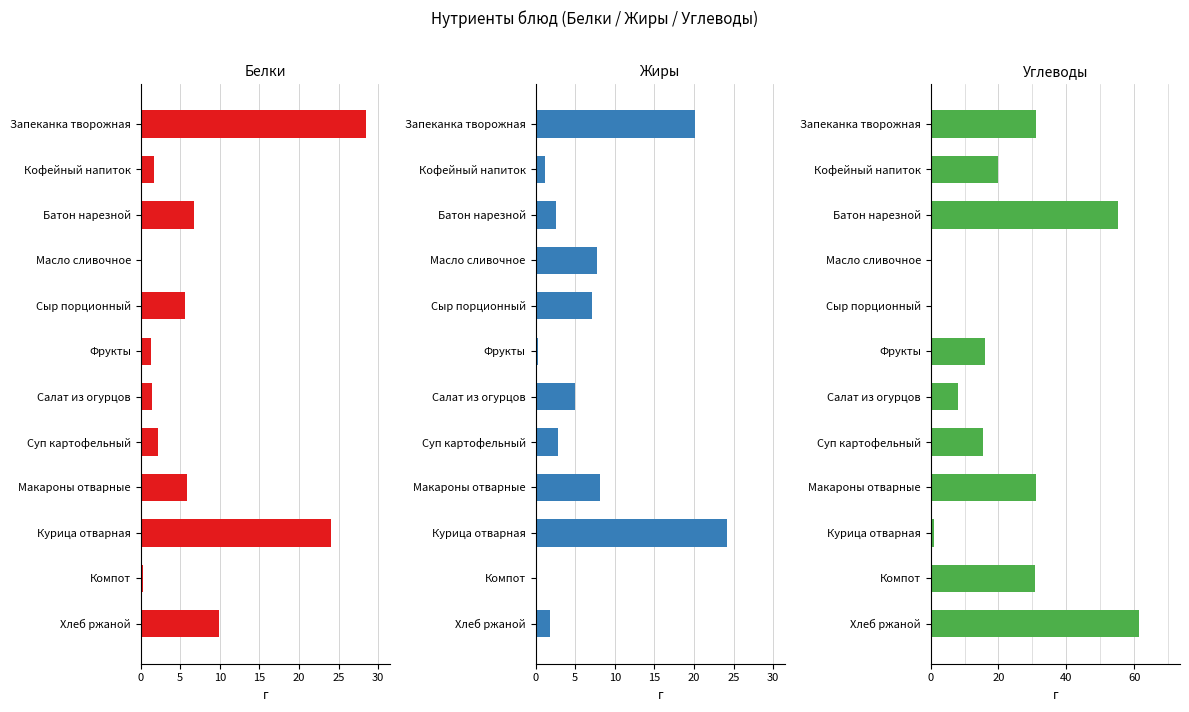

How many groups of bars are there?

12